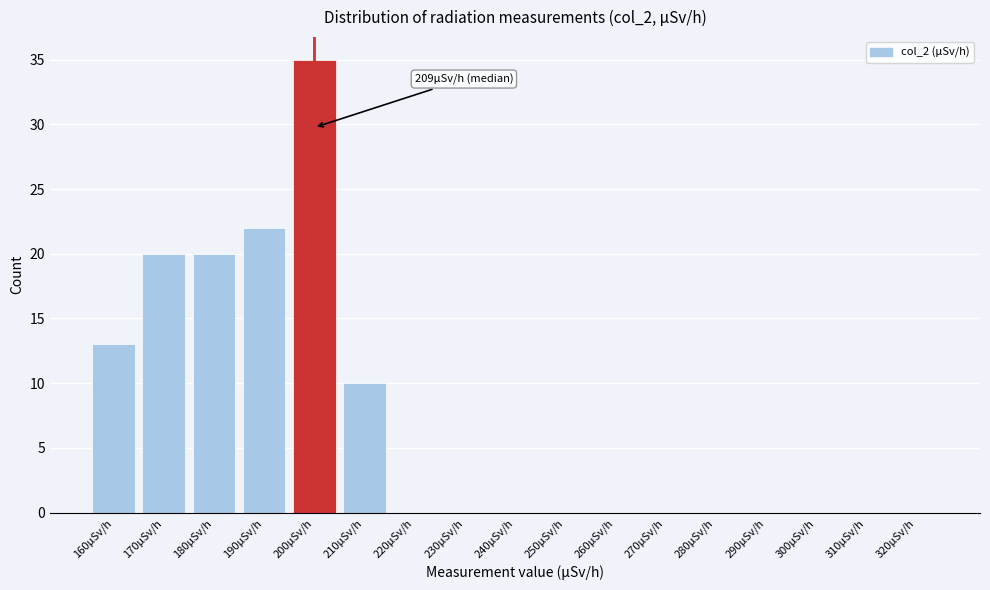

Reading left to right, transcribe all the data shown in this chart.

160μSv/h=13	170μSv/h=20	180μSv/h=20	190μSv/h=22	200μSv/h=35	210μSv/h=10	220μSv/h=0	230μSv/h=0	240μSv/h=0	250μSv/h=0	260μSv/h=0	270μSv/h=0	280μSv/h=0	290μSv/h=0	300μSv/h=0	310μSv/h=0	320μSv/h=0